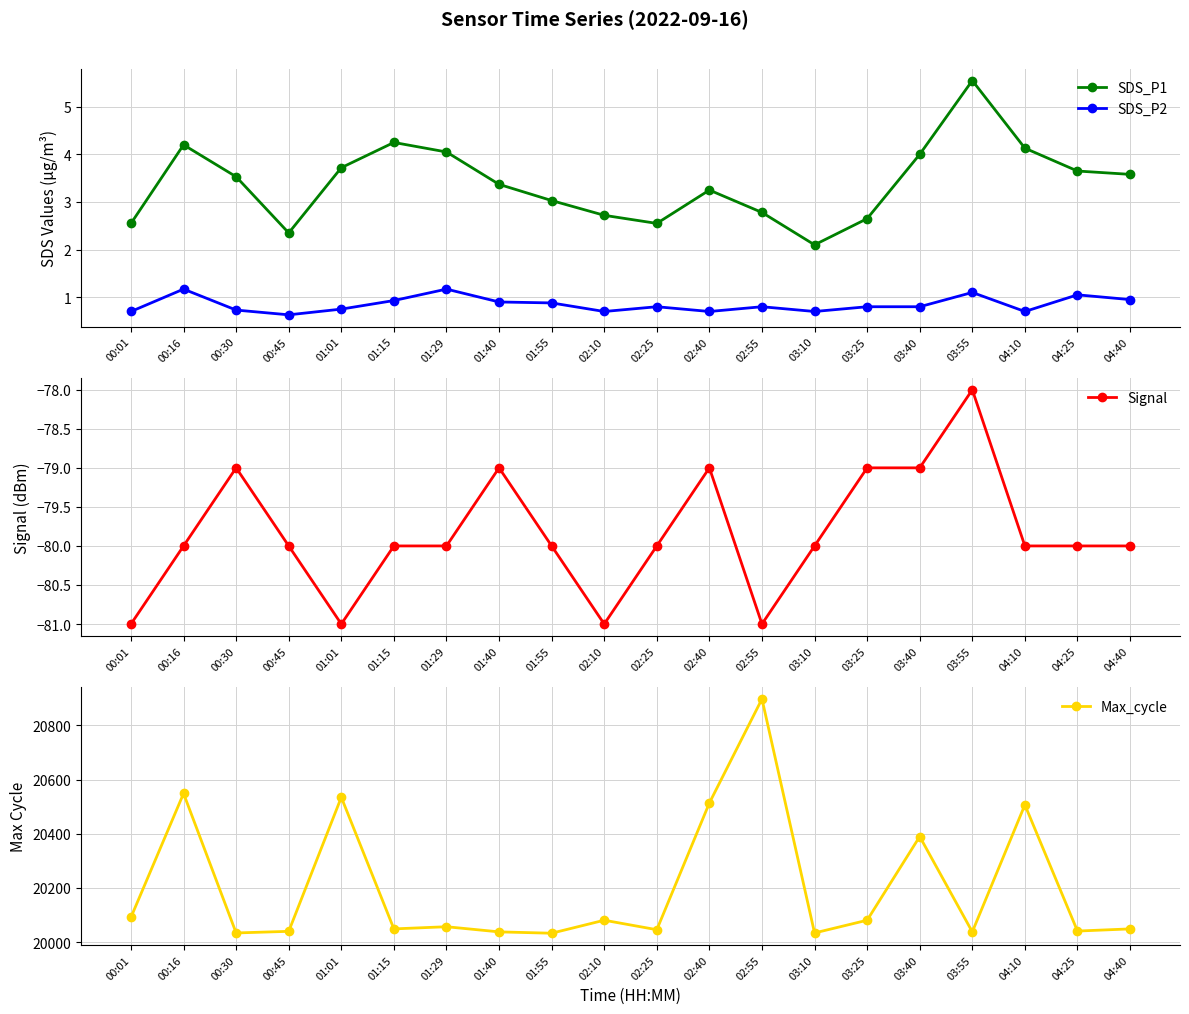

What is the label of the 15th point from the right?

01:15